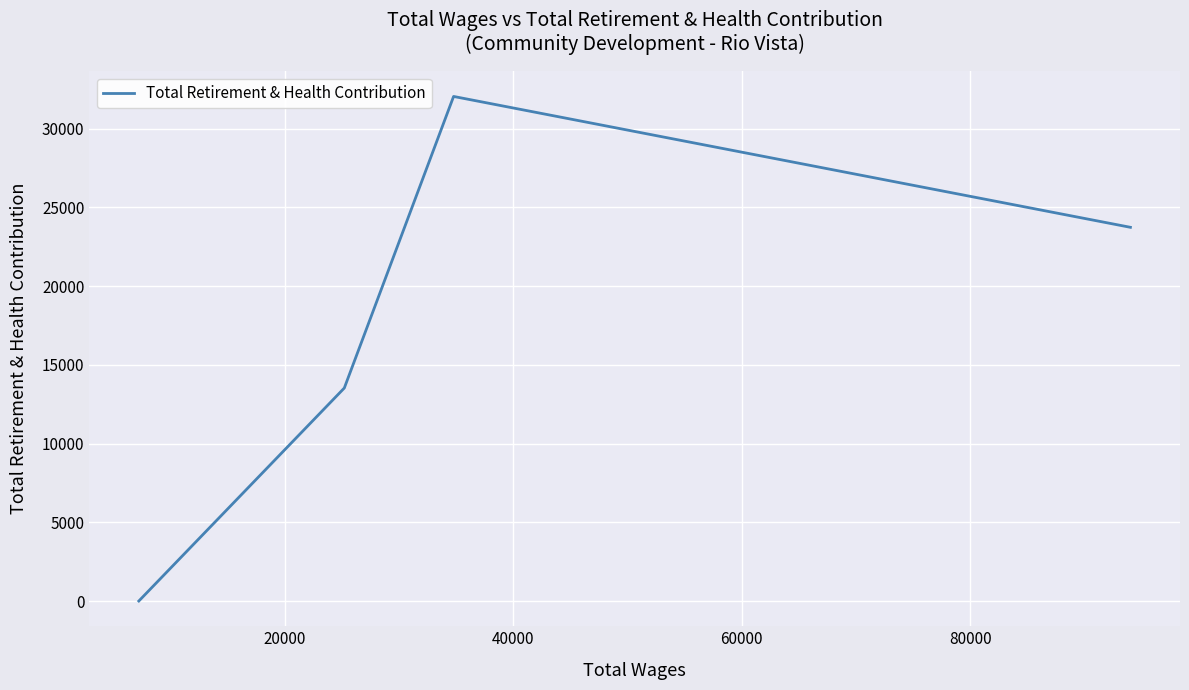

What is the sum of all values?

69321